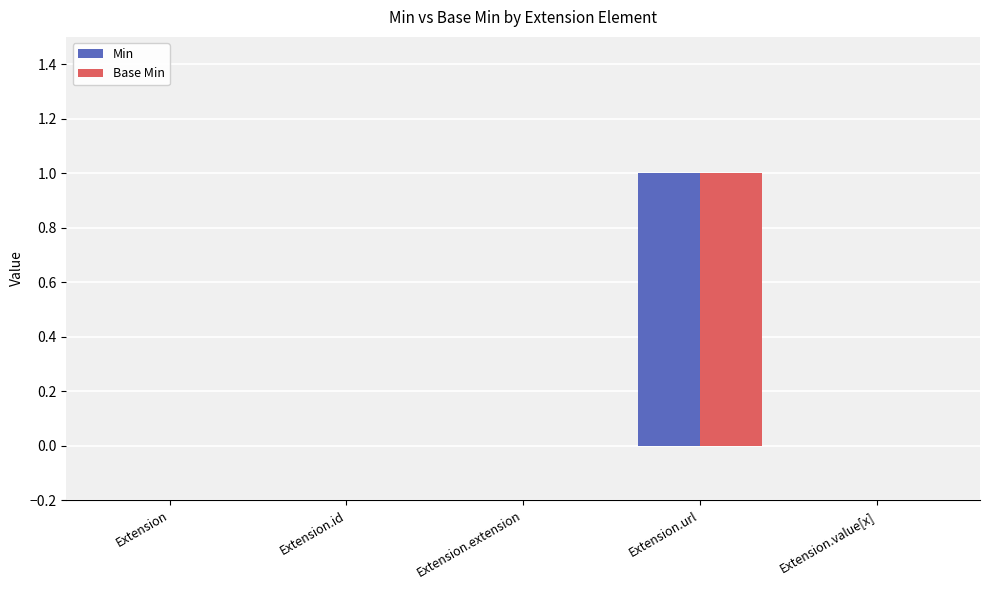

At which category is the sum across all series the highest?

Extension.url